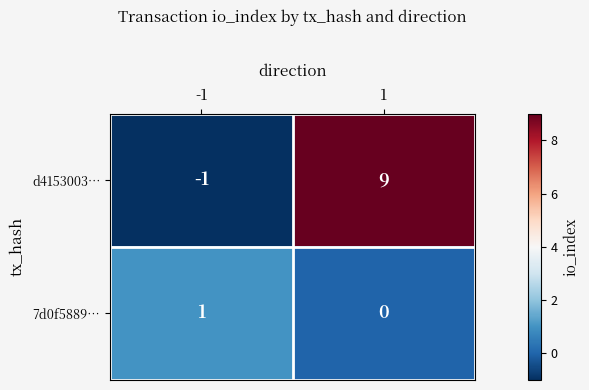

What is the highest value of the d4153003… series?

9